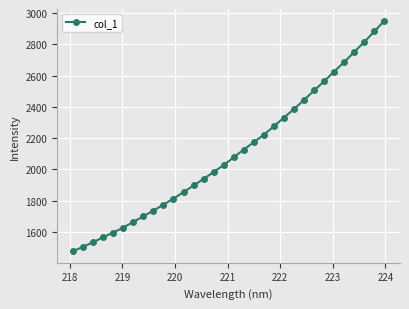

What is the smallest value displayed?

1476.6